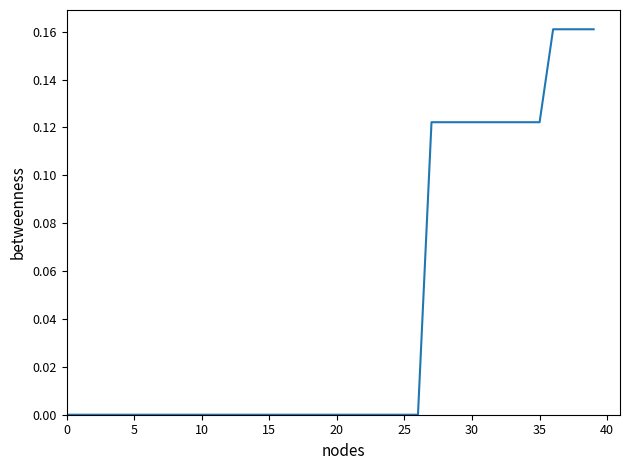

The value at 0 is 0.0. True or false?

True